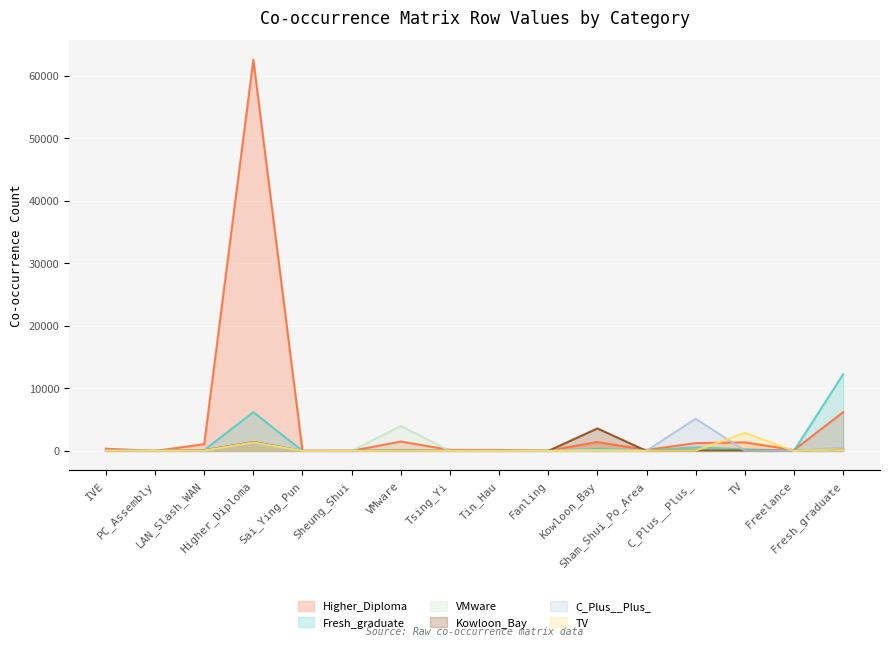

Which label corresponds to the smallest value in the chart?

PC_Assembly